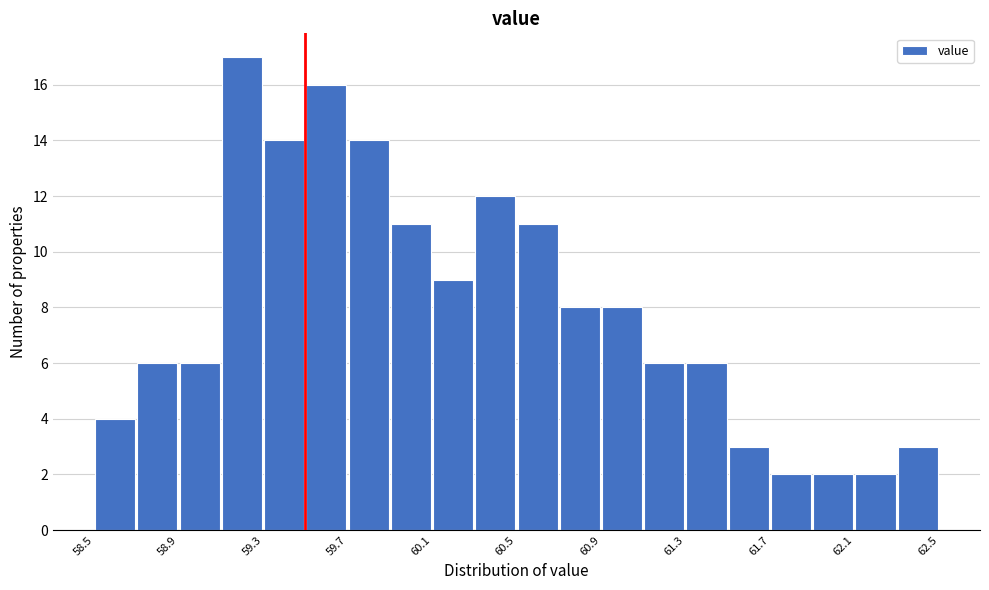

Which range on the x-axis has the tallest bar?

59.1 to 59.3